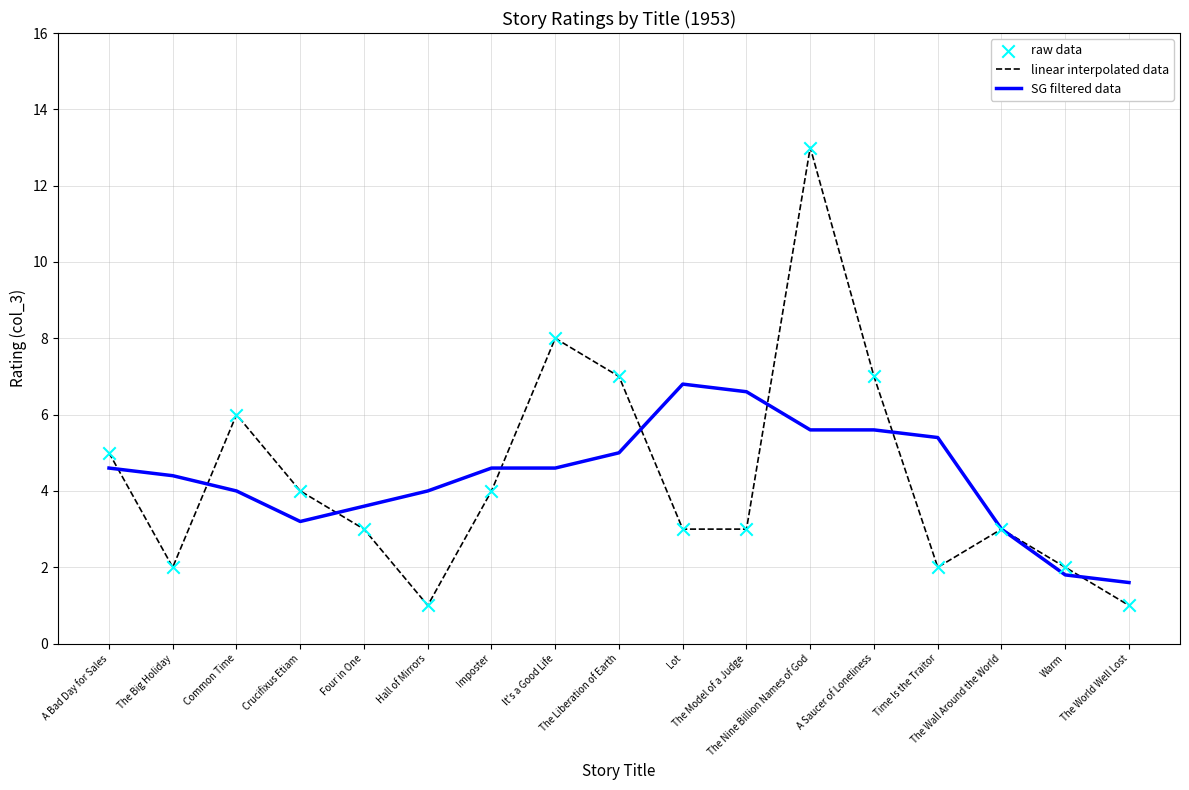

What is the maximum value for linear interpolated data?

13.0